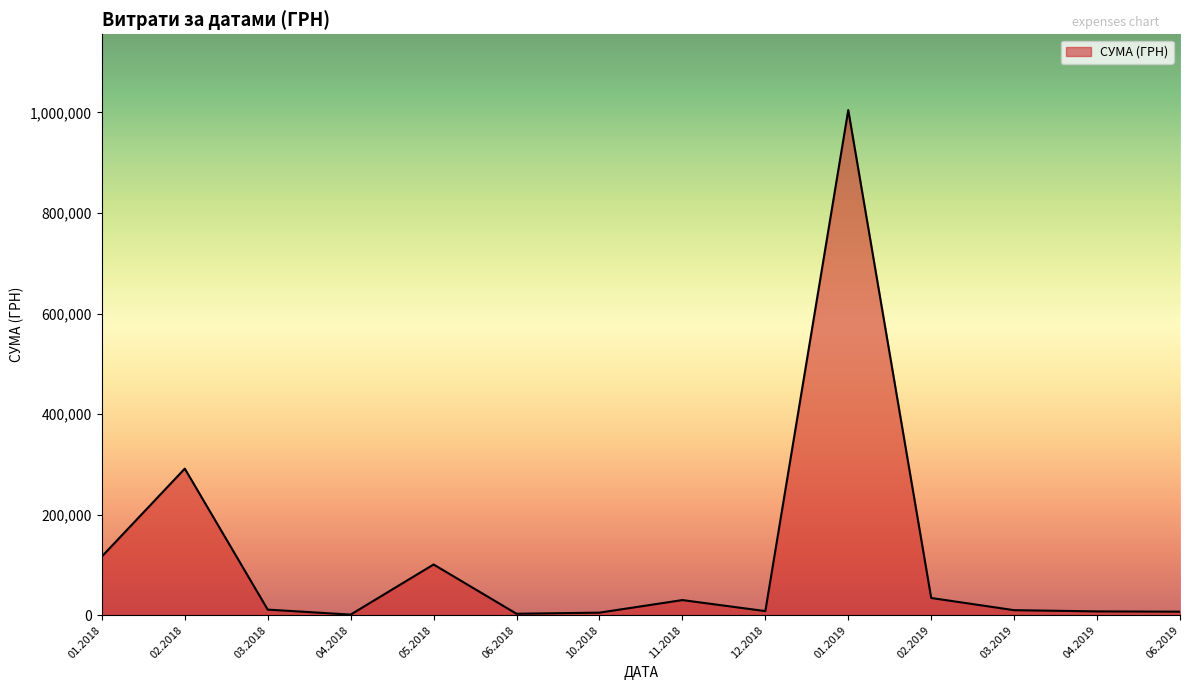

What is the ratio of the value at 05.2018 to the value at 02.2019?

2.9